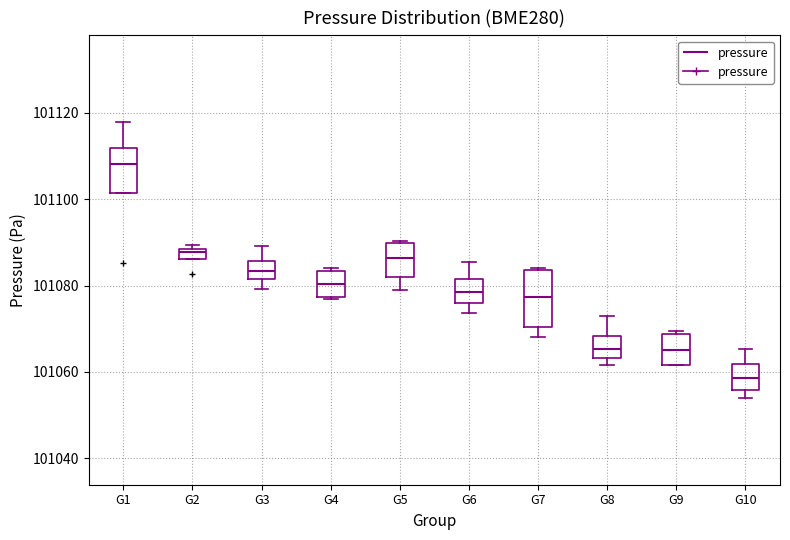

Which box's median line is the lowest?

G10